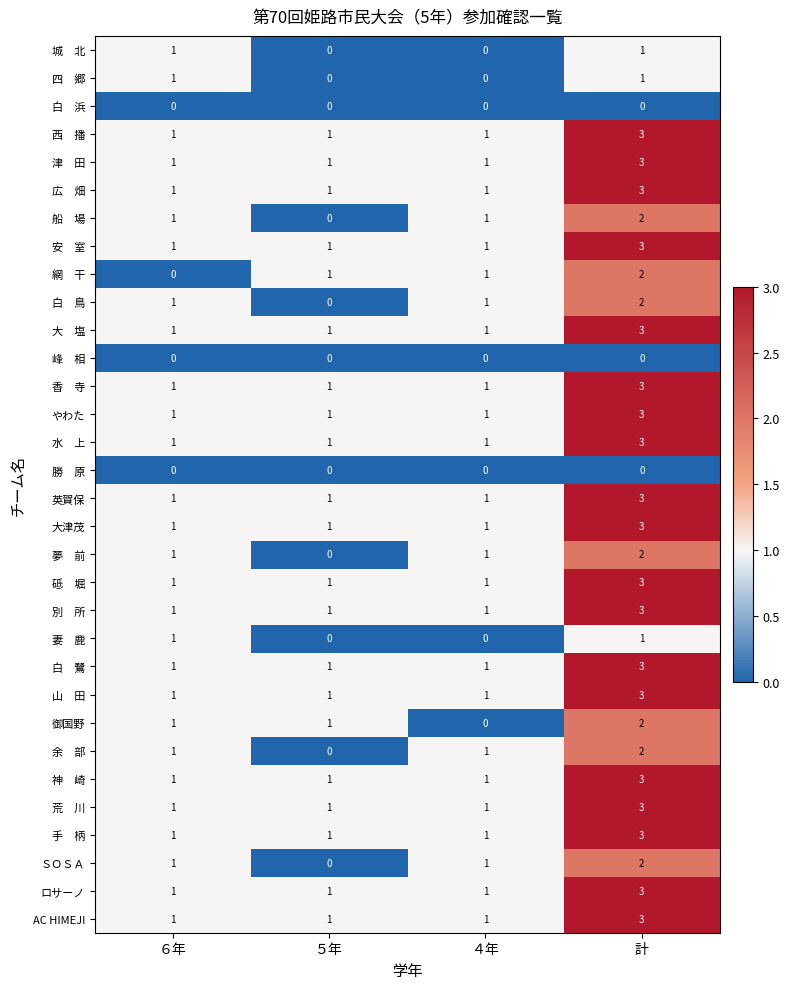

At how many categories does at least one series exceed 0?

4